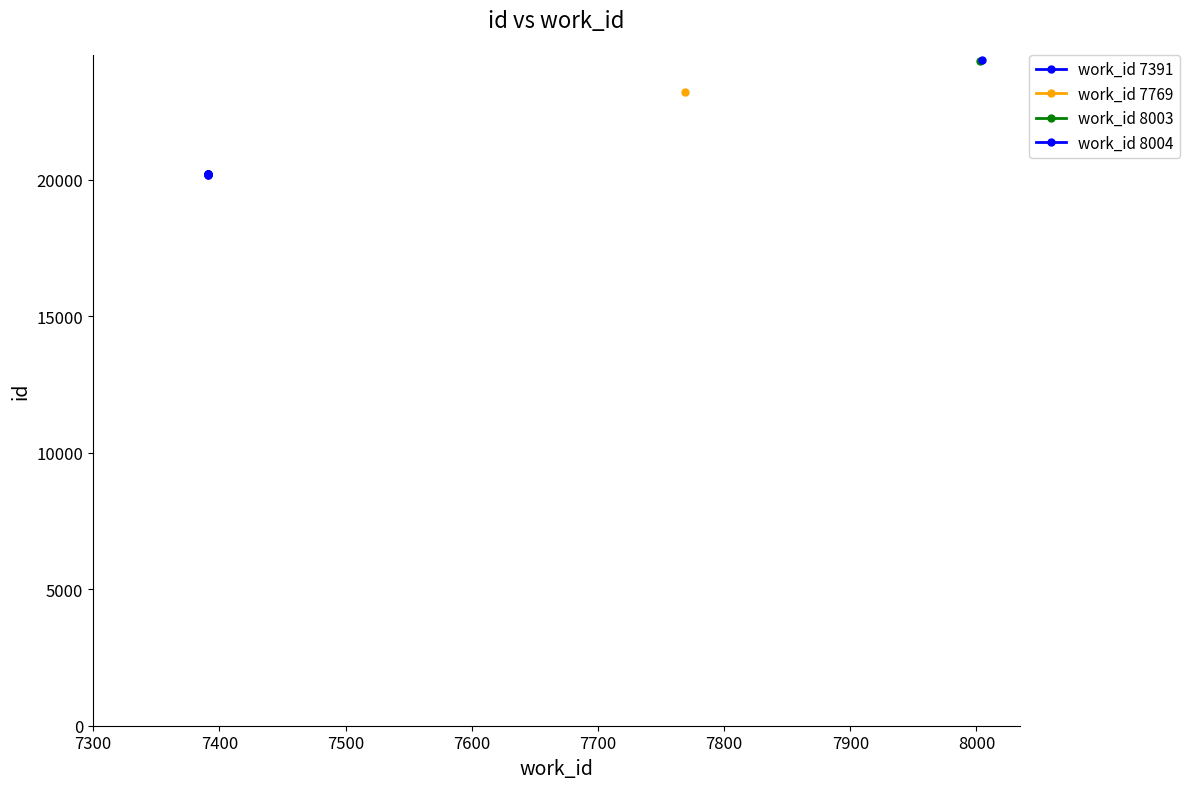

Is this an area chart (filled region under the line)?

No